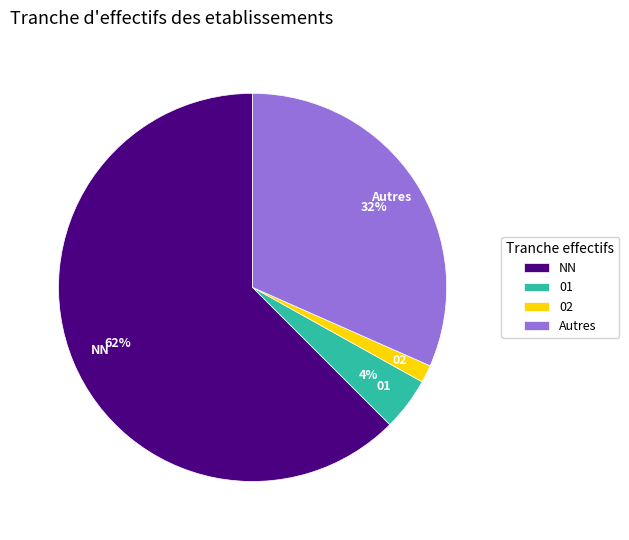

The Autres slice represents 27% of the pie. True or false?

False